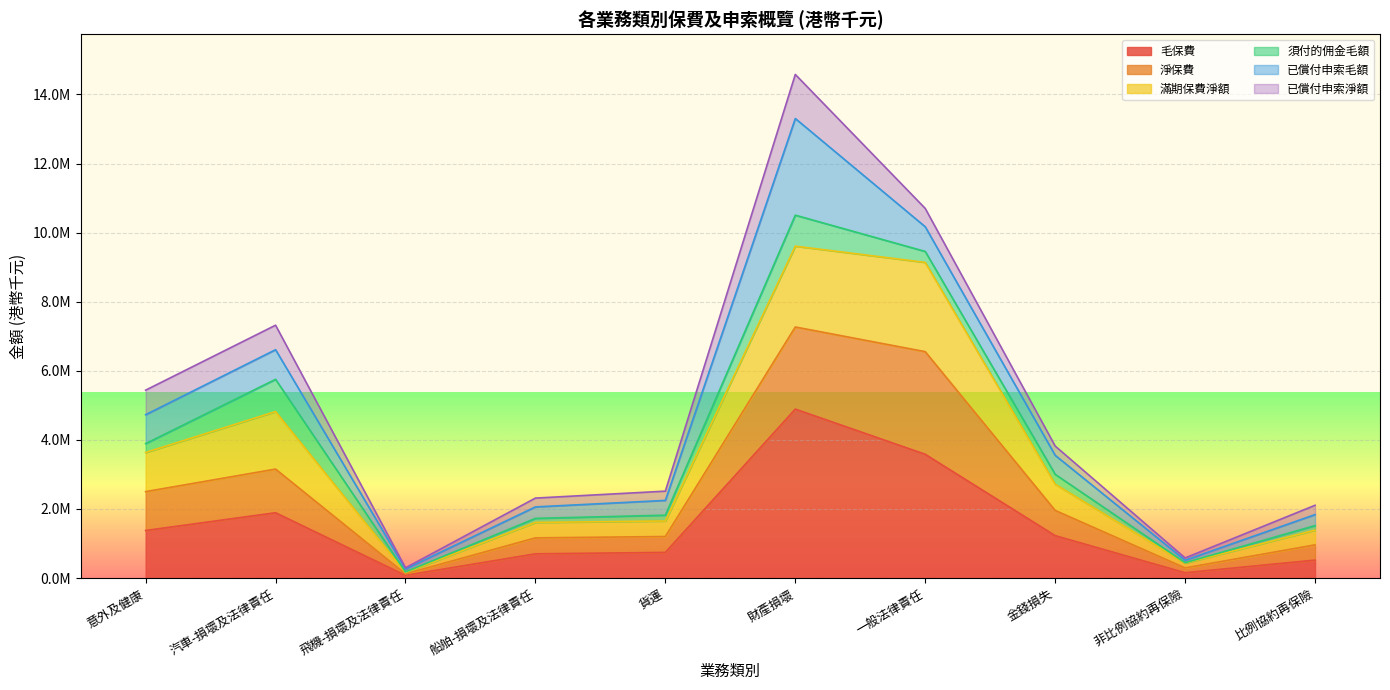

Does the chart display data point markers on the line(s)?

No